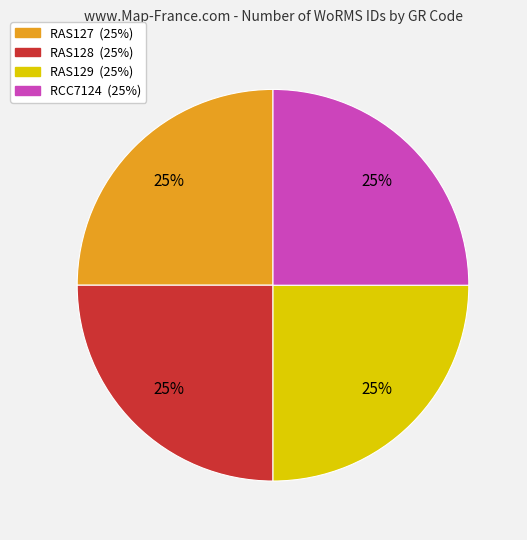

The RAS127 slice represents 17% of the pie. True or false?

False